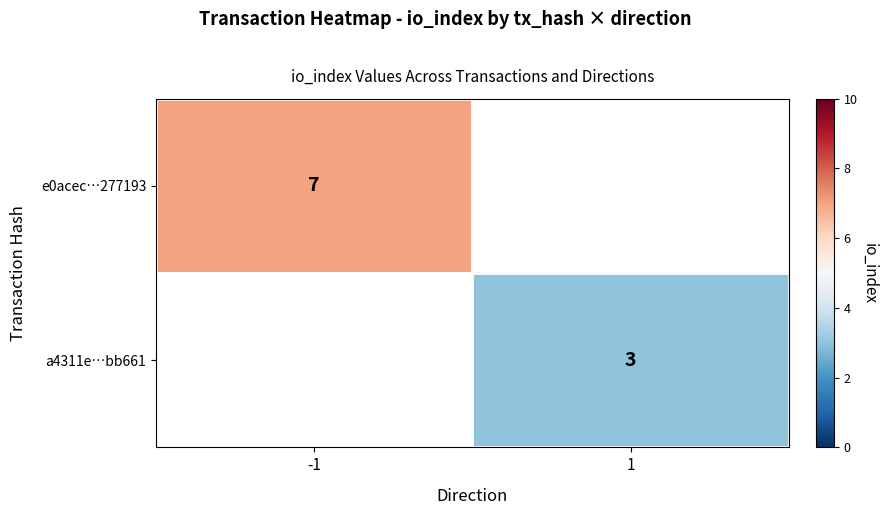

Is the value of a4311e…bb661 at 1 greater than the value of e0acec…277193 at -1?

No